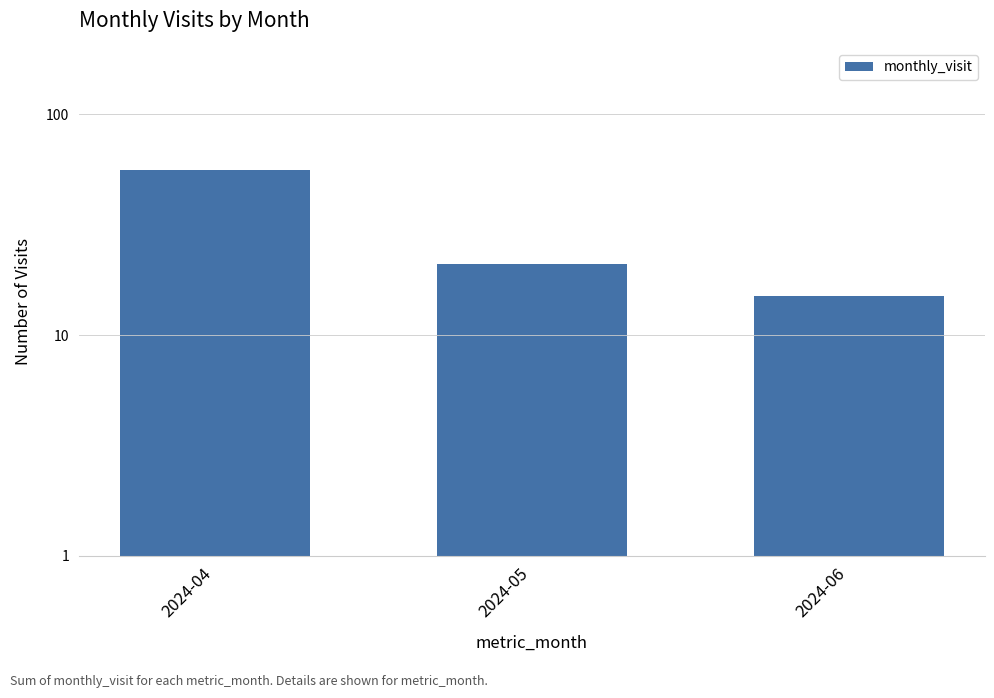

How many bars are there in total?

3